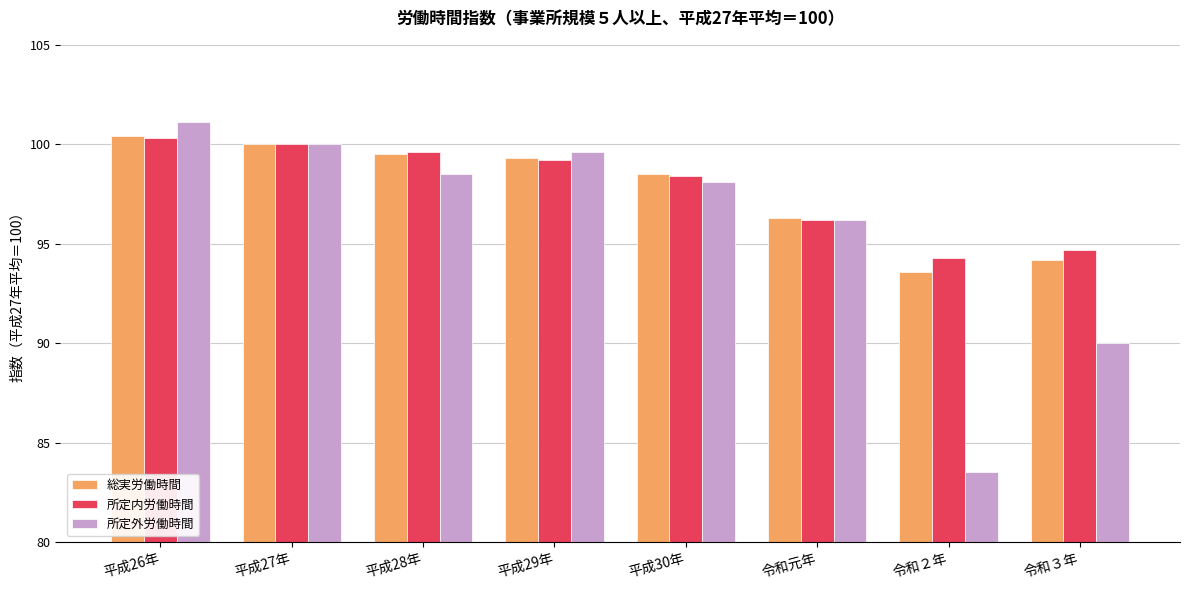

At which category is the sum across all series the highest?

平成26年